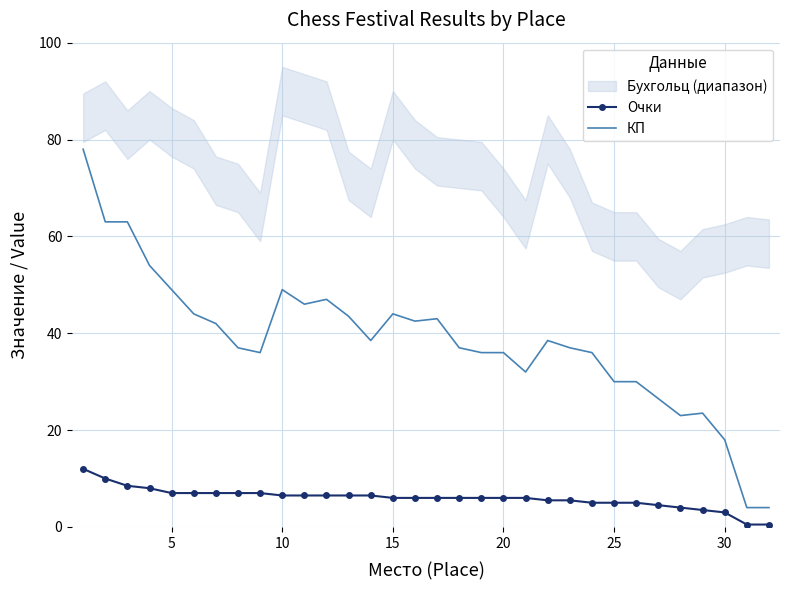

What is the sum of all Очки values?

190.0